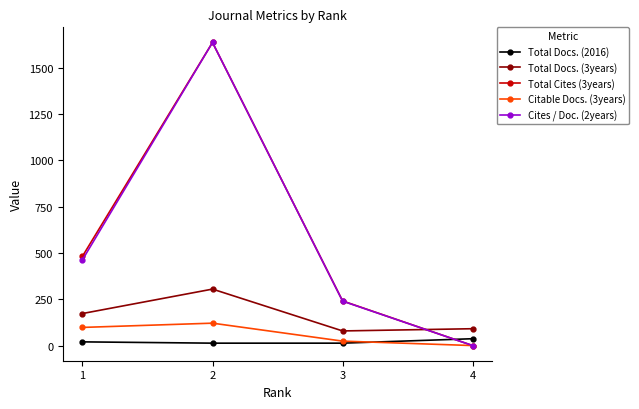

List the labels in order of Citable Docs. (3years) value, smallest first.

4, 3, 1, 2